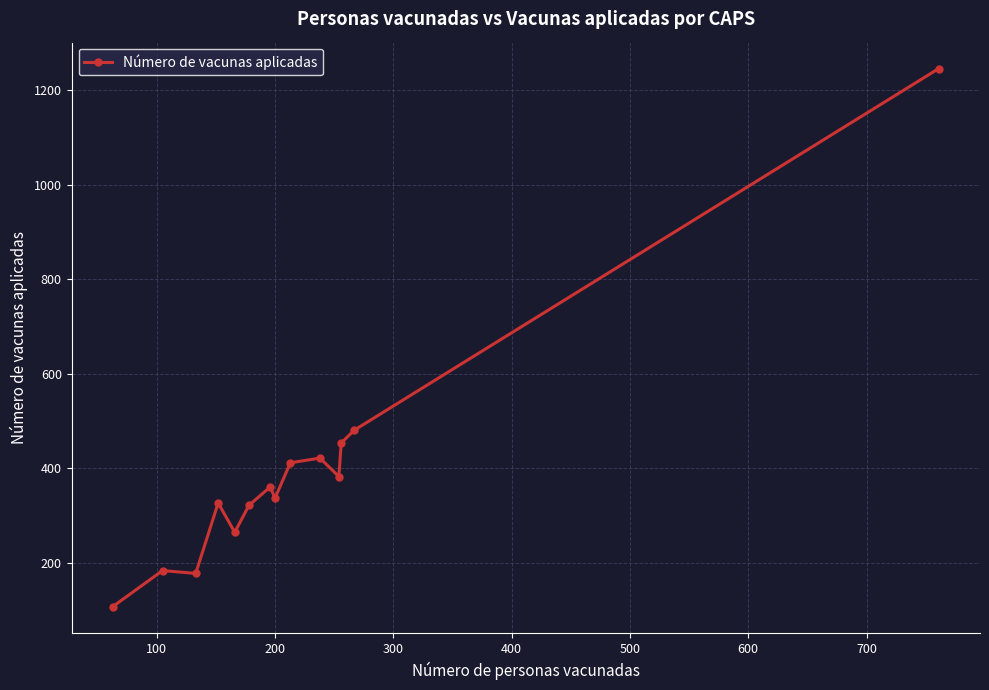

How many lines are shown in the chart?

1